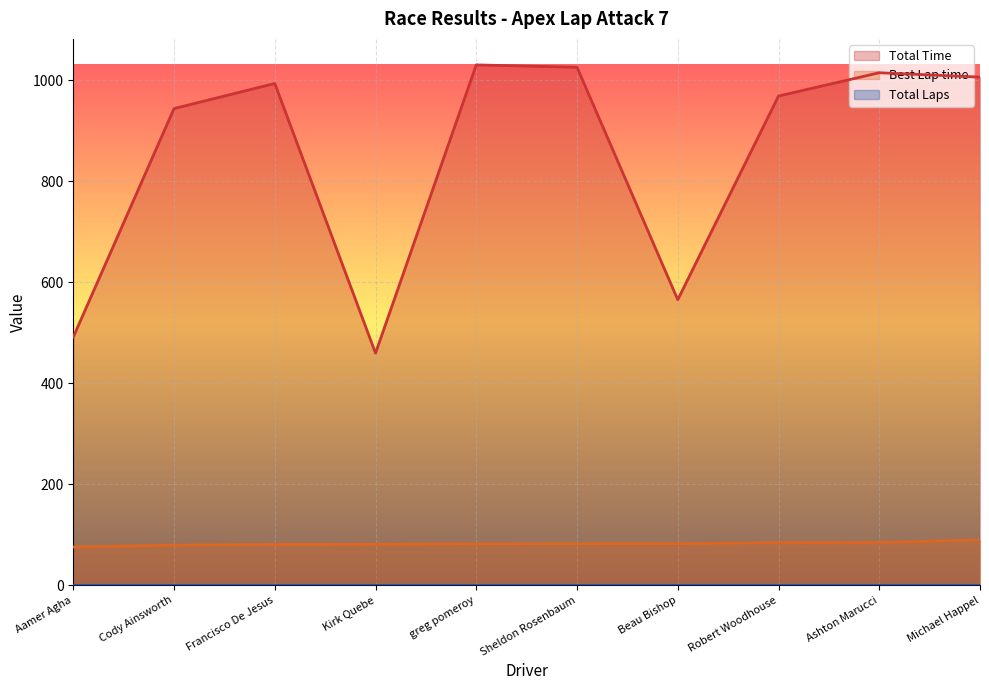

What is the difference between the highest and lowest values at Michael Happel?

1005.5